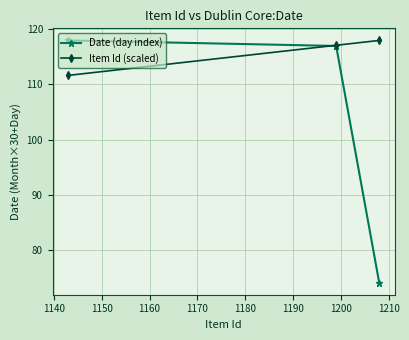

What is the greatest value displayed?

118.0